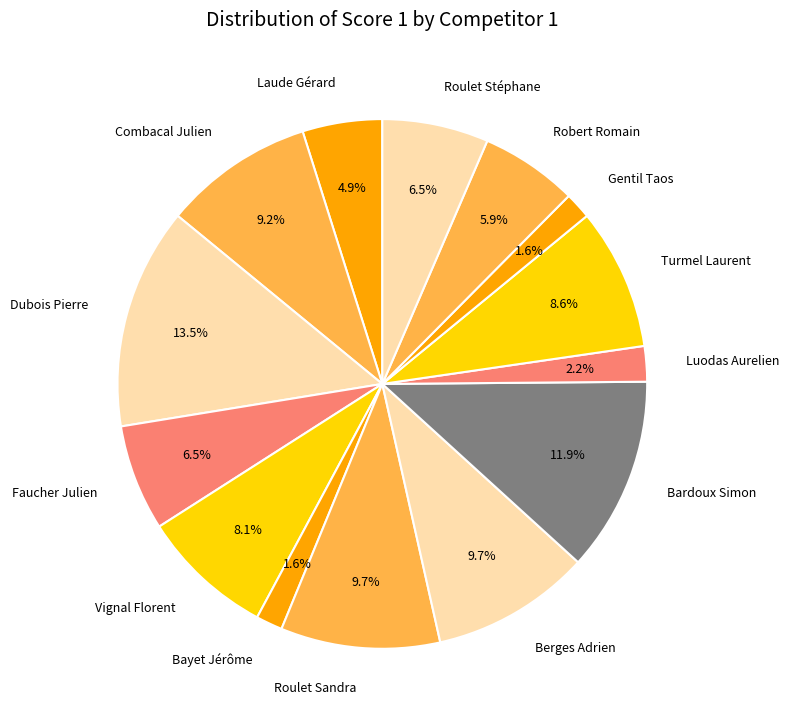

Does Roulet Sandra represent more than half of the total?

No